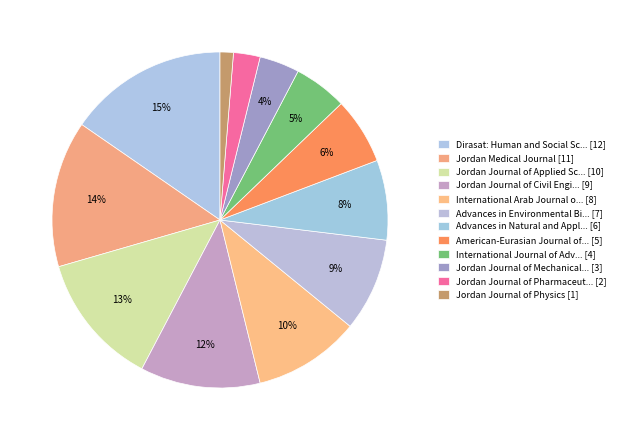

How many slices are in this pie chart?

12